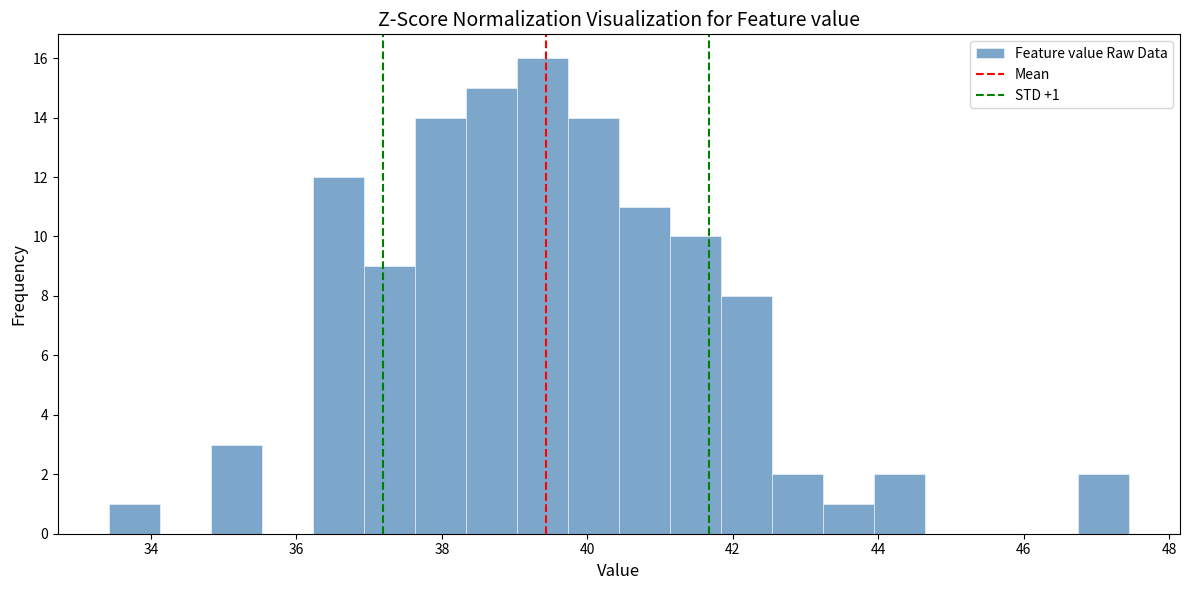

Around what value on the x-axis is the tallest bar? Give the approximate position of its centre, as read against the axis.

39.4